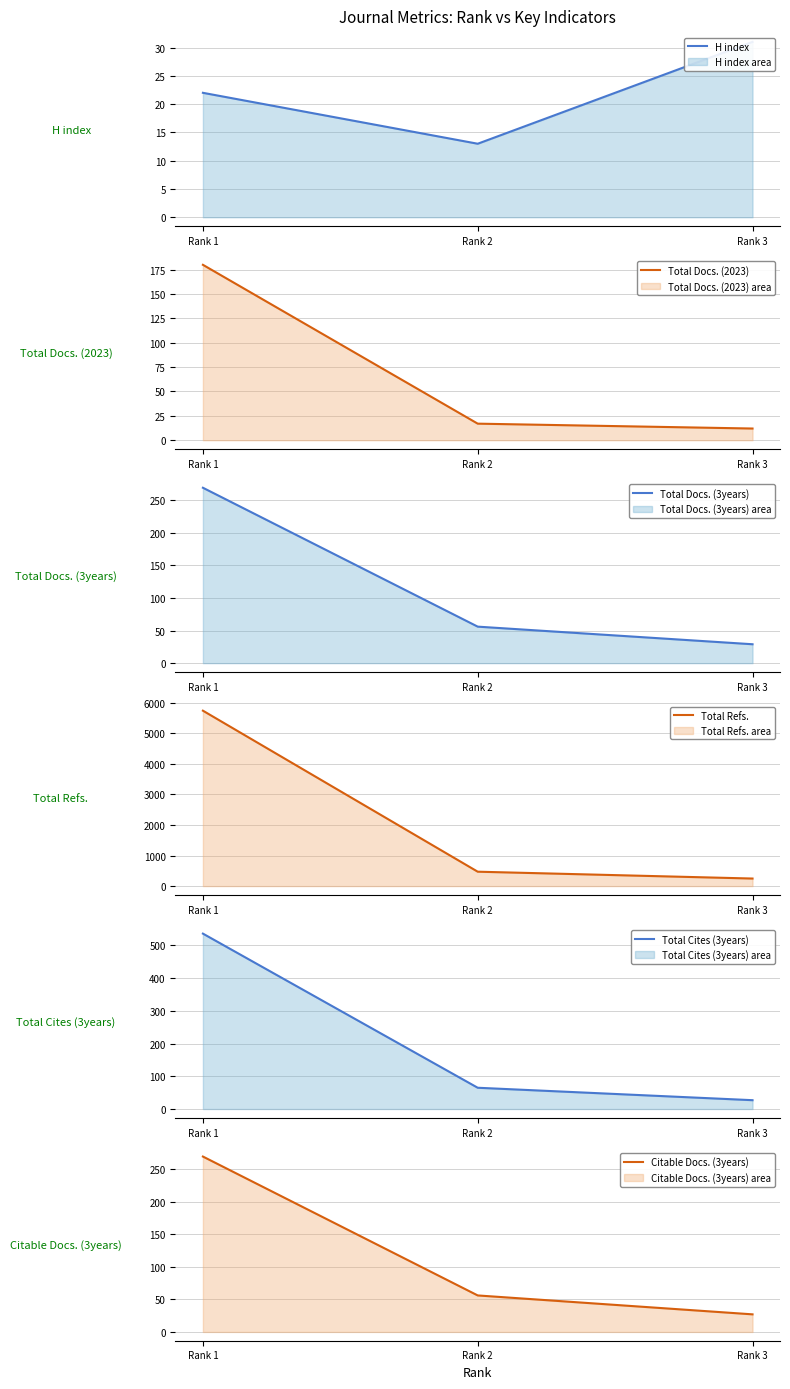

What is the total value across all series at Rank 3?

373